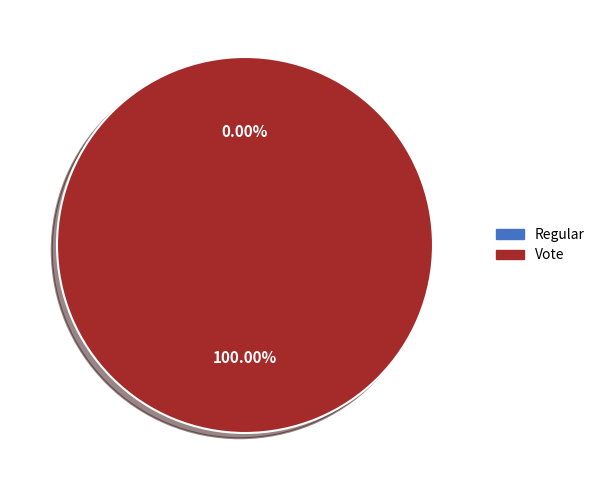

What portion of the pie excludes Regular?

100.0%